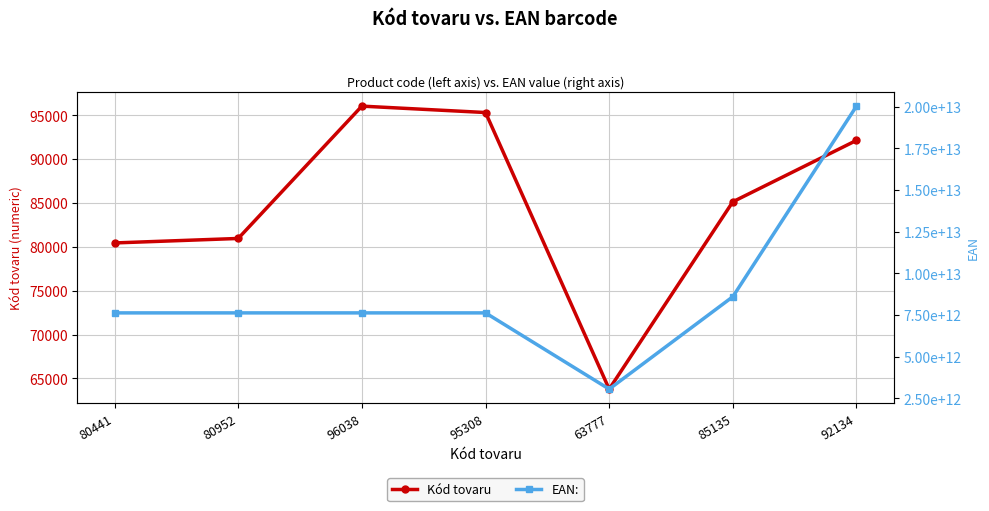

At which label does EAN: first exceed 7622202050183?

95308